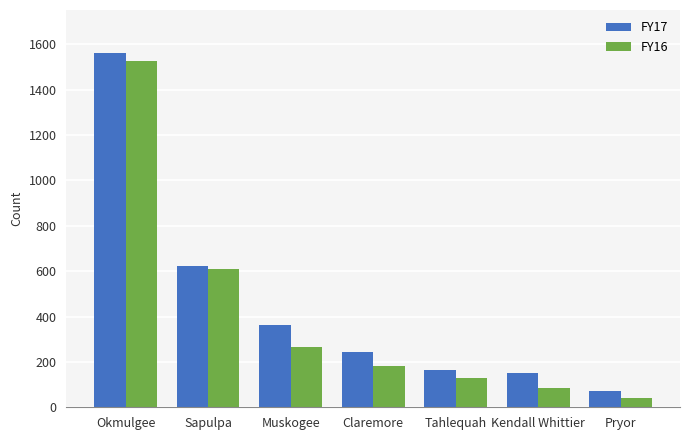

Reading left to right, what are all the values shown in this chart?

FY17: 1563	623	363	245	166	152	72
FY16: 1524	610	265	184	128	83	39